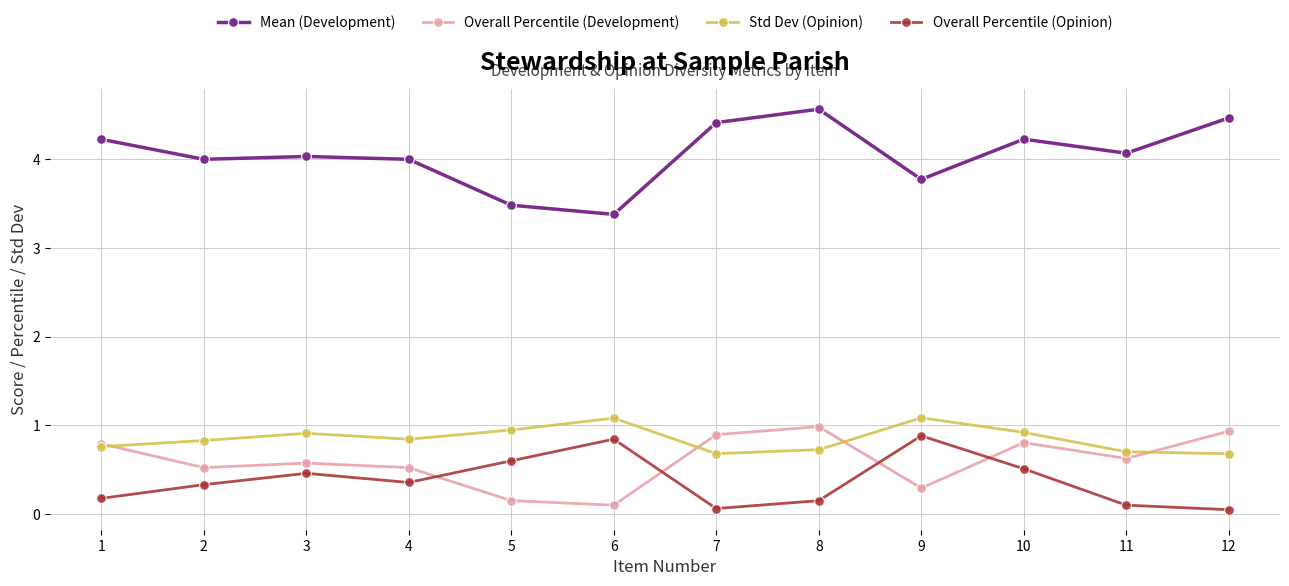

Reading right to left, what are all the values shown in this chart?

Mean (Development): 4.5	4.1	4.2	3.8	4.6	4.4	3.4	3.5	4.0	4.0	4.0	4.2
Overall Percentile (Development): 0.9	0.6	0.8	0.3	1.0	0.9	0.1	0.2	0.5	0.6	0.5	0.8
Std Dev (Opinion): 0.7	0.7	0.9	1.1	0.7	0.7	1.1	0.9	0.8	0.9	0.8	0.8
Overall Percentile (Opinion): 0.1	0.1	0.5	0.9	0.2	0.1	0.8	0.6	0.4	0.5	0.3	0.2